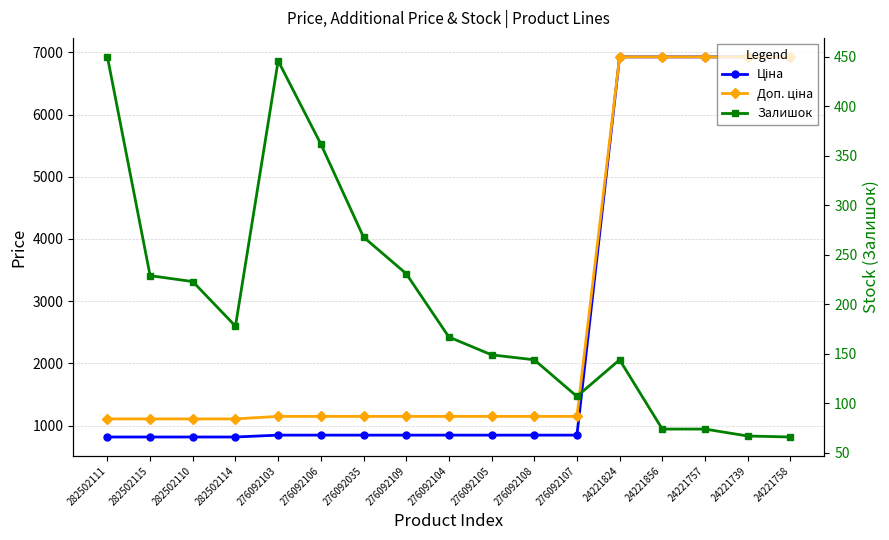

The Ціна series shows 10032.9 at 24221824. True or false?

False